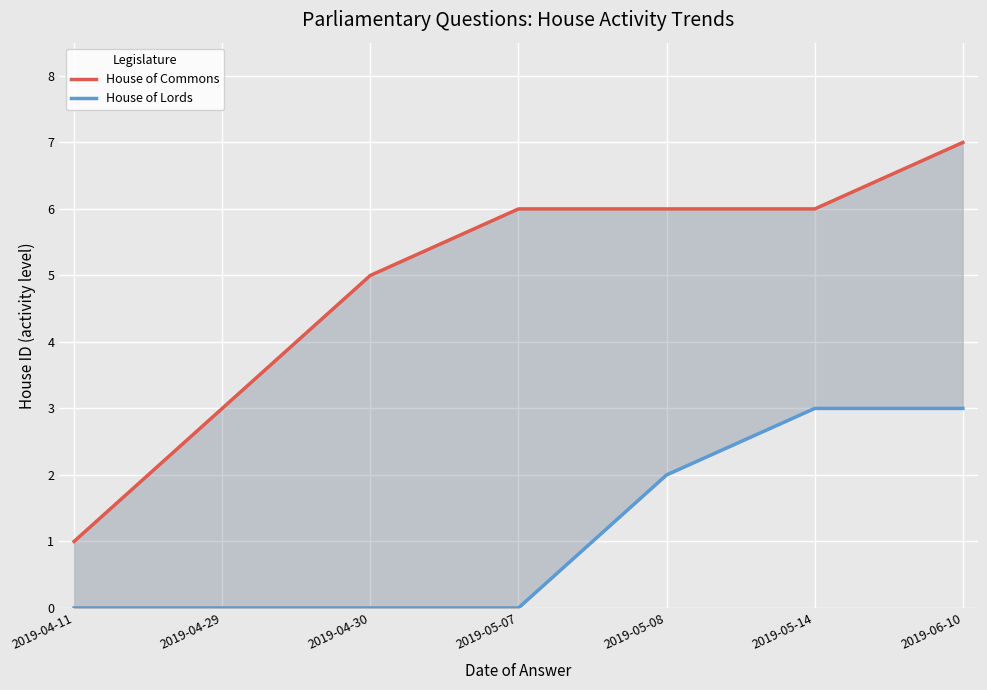

Between 2019-04-11 and 2019-04-29, which is larger?

2019-04-29